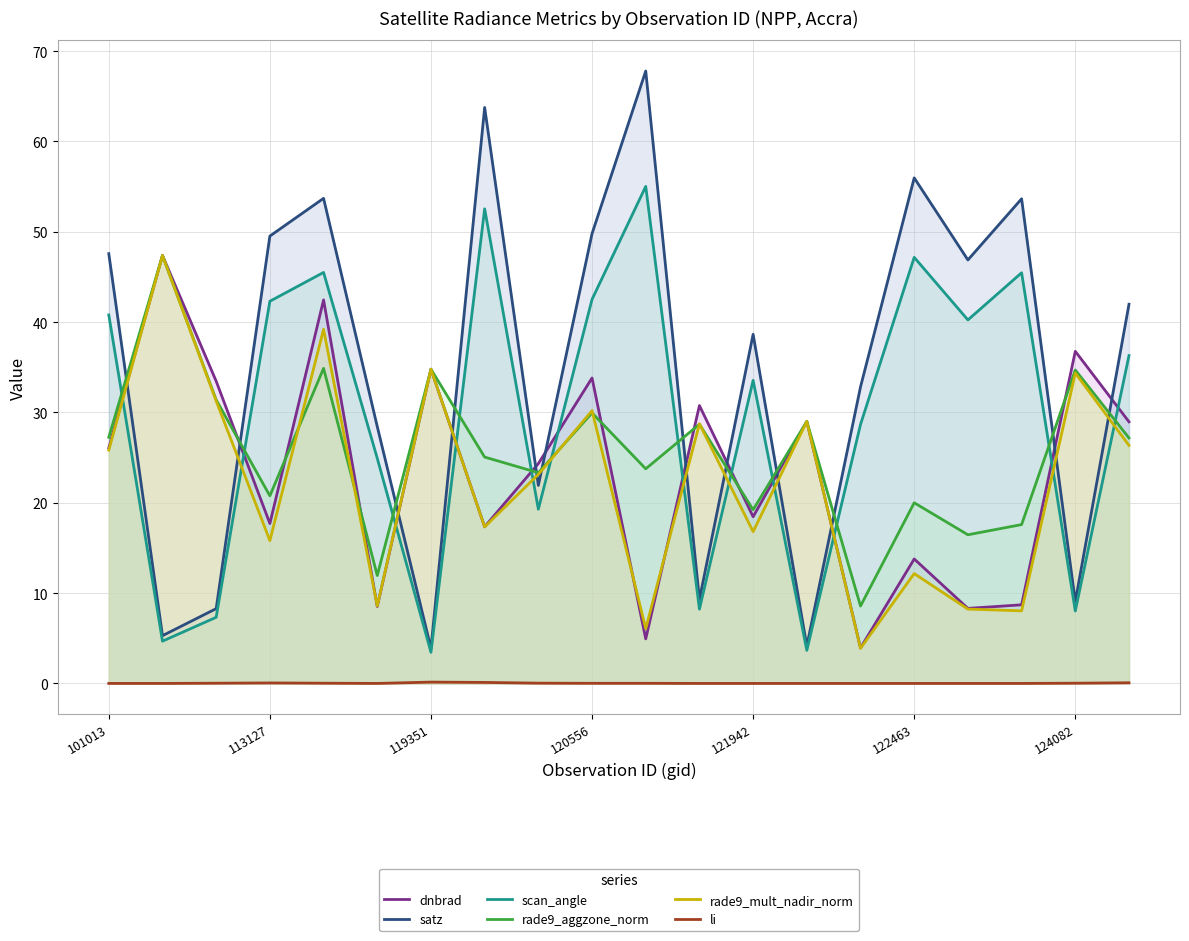

How many intersections are there between dnbrad and scan_angle?

12